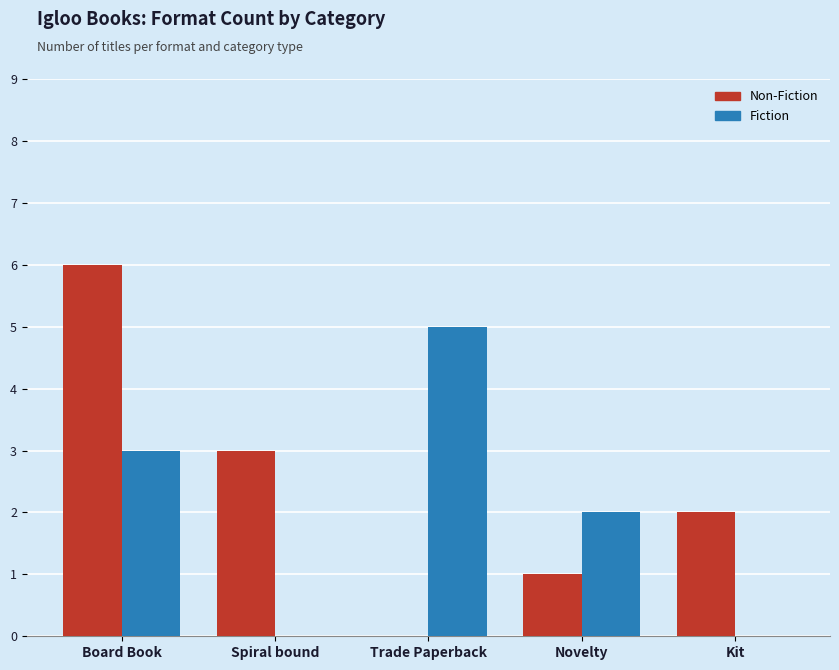

Are the bars grouped side by side (vs. stacked)?

Yes